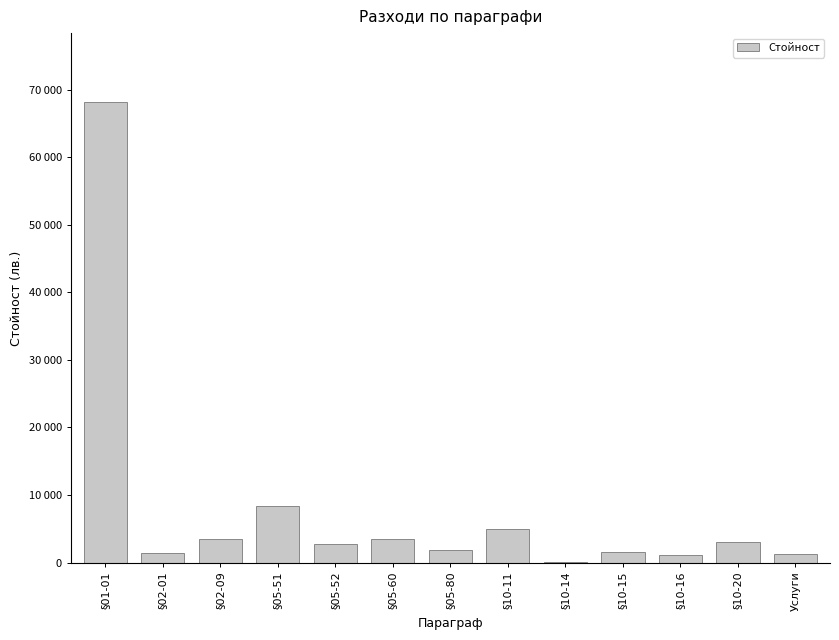

Are the bars horizontal?

No